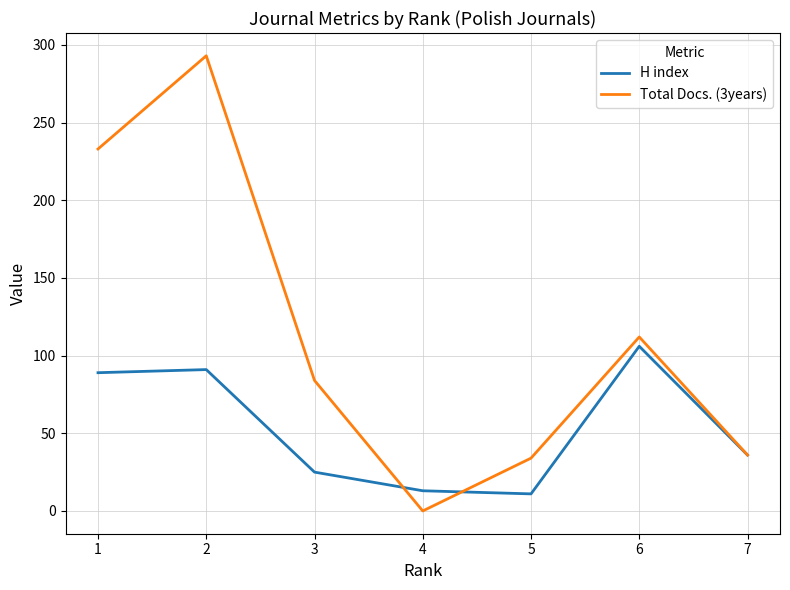

Reading right to left, what are all the values shown in this chart?

H index: 7=36	6=106	5=11	4=13	3=25	2=91	1=89
Total Docs. (3years): 7=36	6=112	5=34	4=0	3=84	2=293	1=233